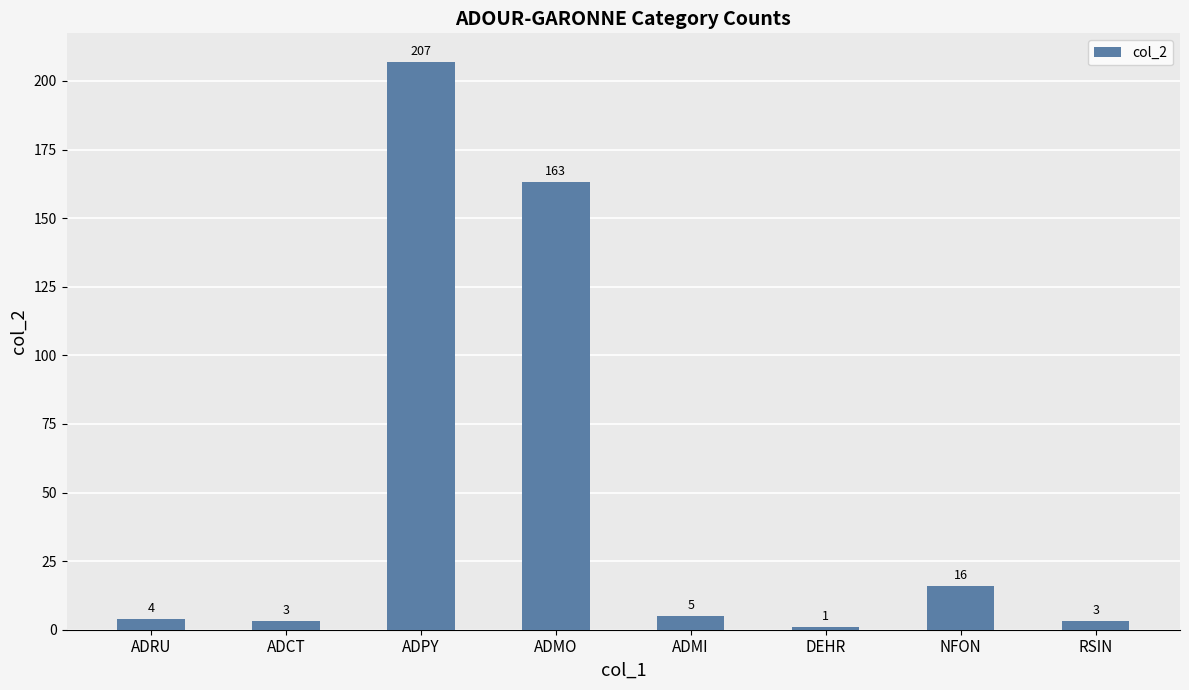

True or false: the data shows 163 at ADMO.

True